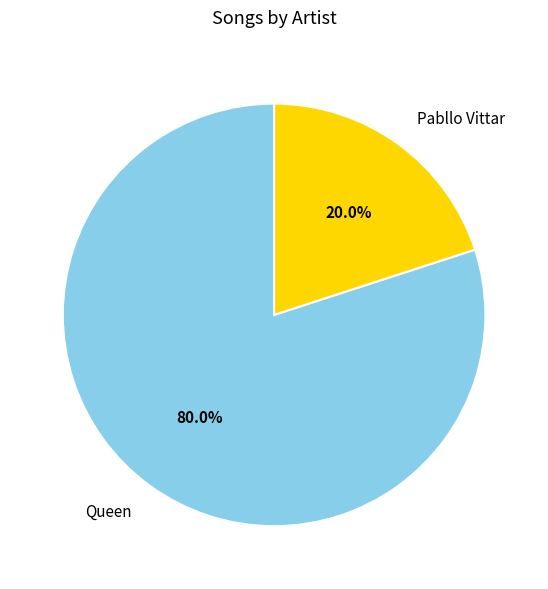

The Pabllo Vittar slice represents 20% of the pie. True or false?

True